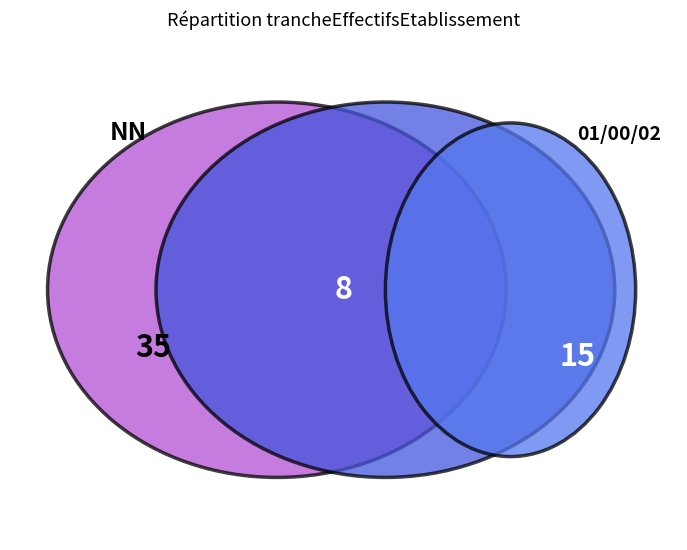

Rank the categories by value from highest to lowest.

NN, , 01, 02, 00